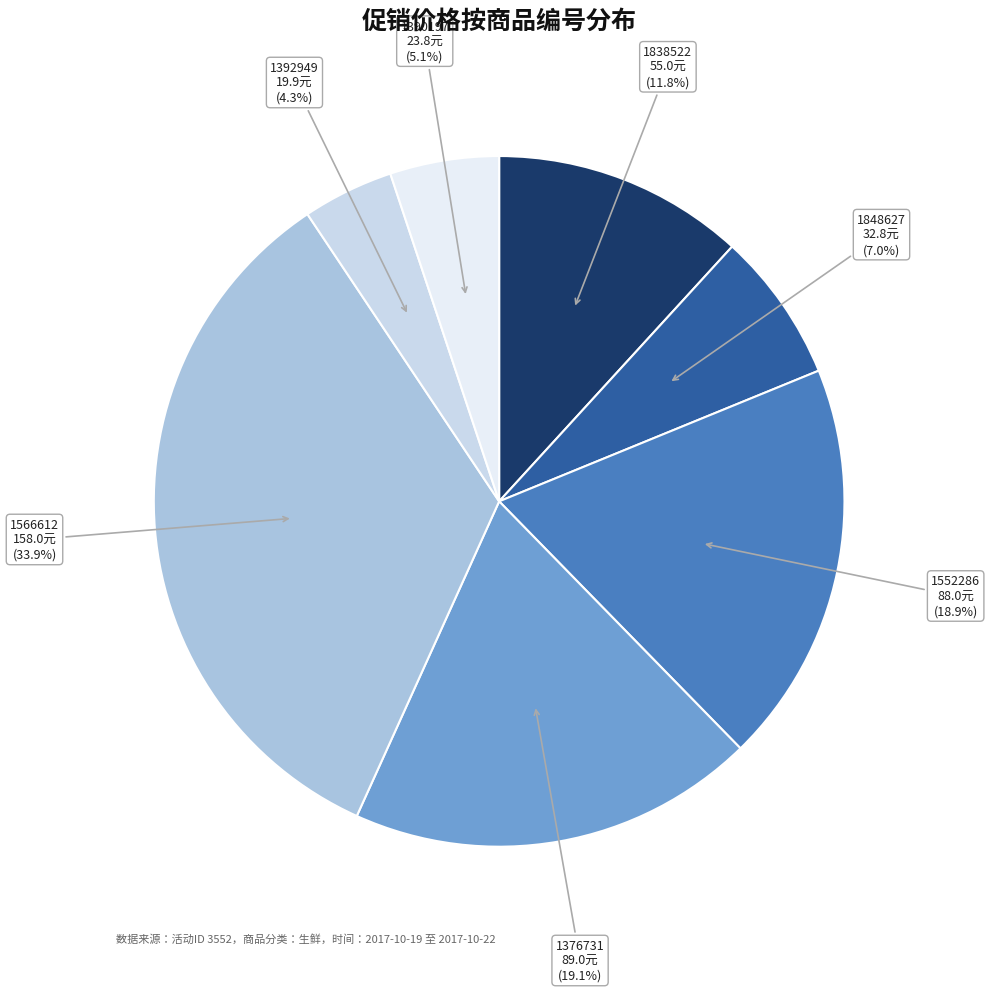

Which category has the biggest portion of the pie?

1566612